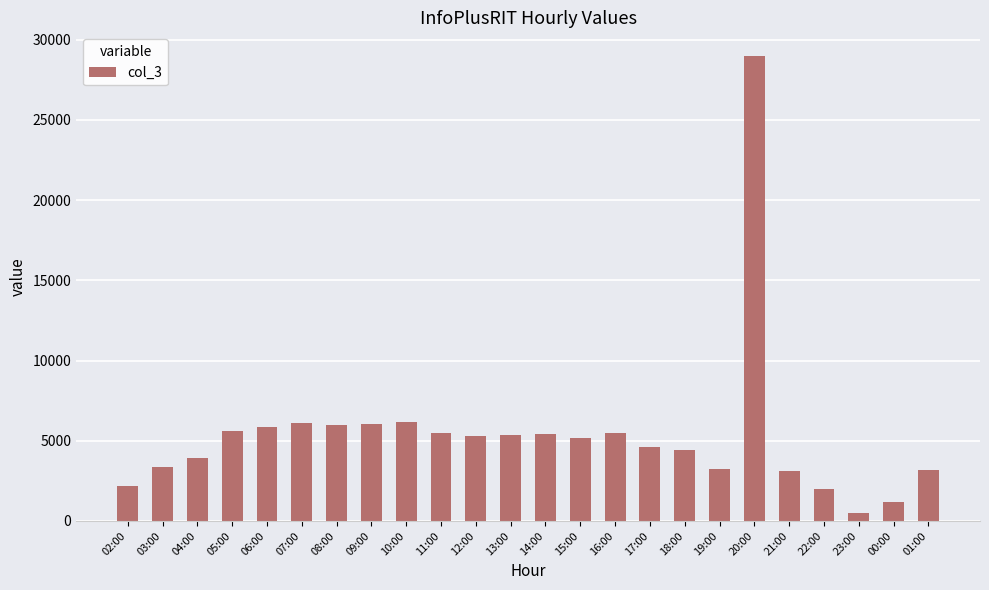

What is the label of the 13th bar from the left?

14:00